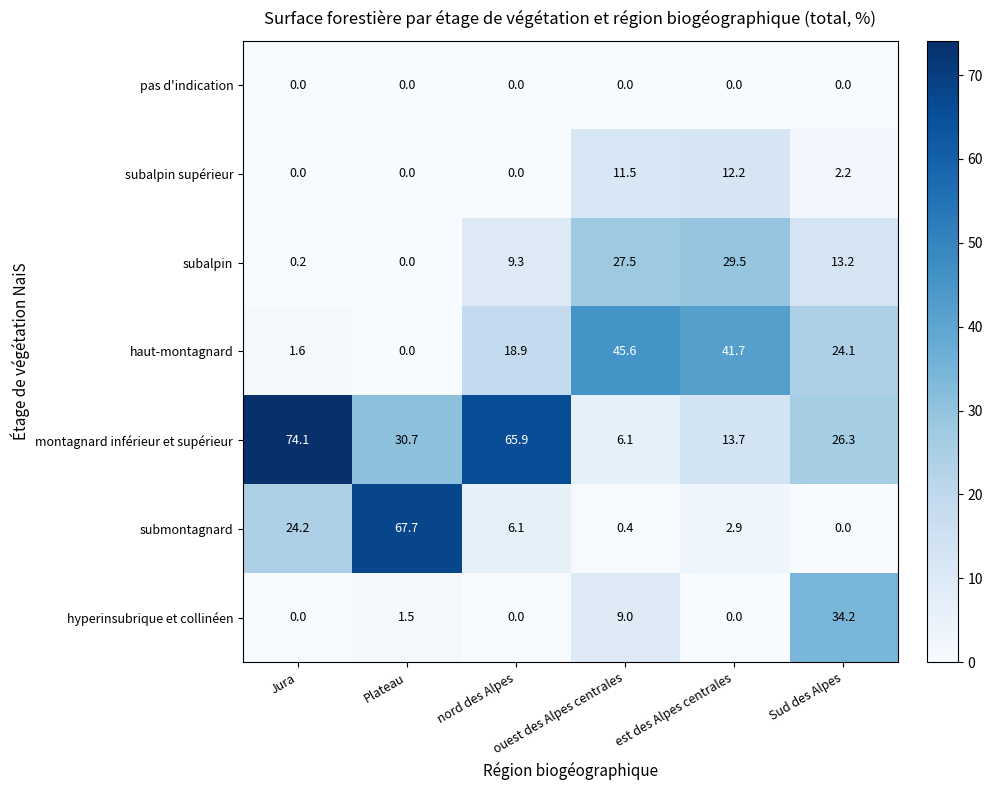

List the series in order of their peak value, lowest first.

pas d'indication, subalpin supérieur, subalpin, hyperinsubrique et collinéen, haut-montagnard, submontagnard, montagnard inférieur et supérieur